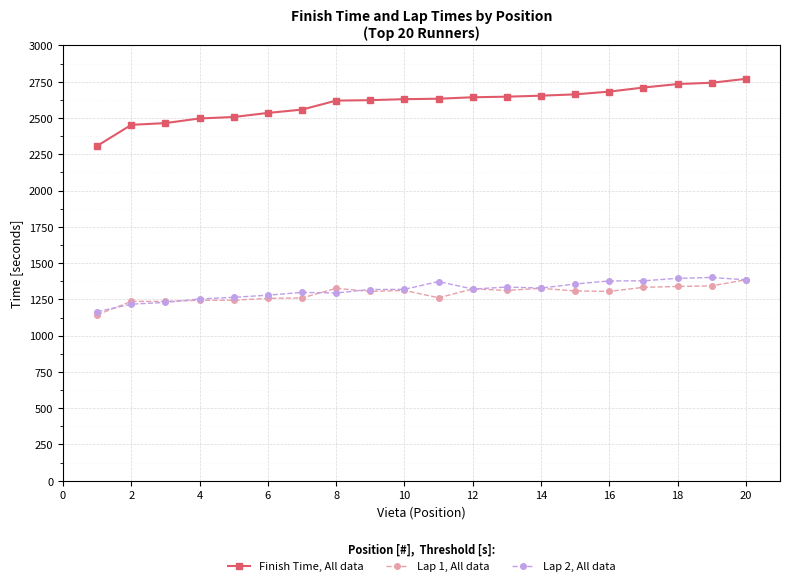

True or false: Lap 1, All data has more than 0 interior local peaks.

True